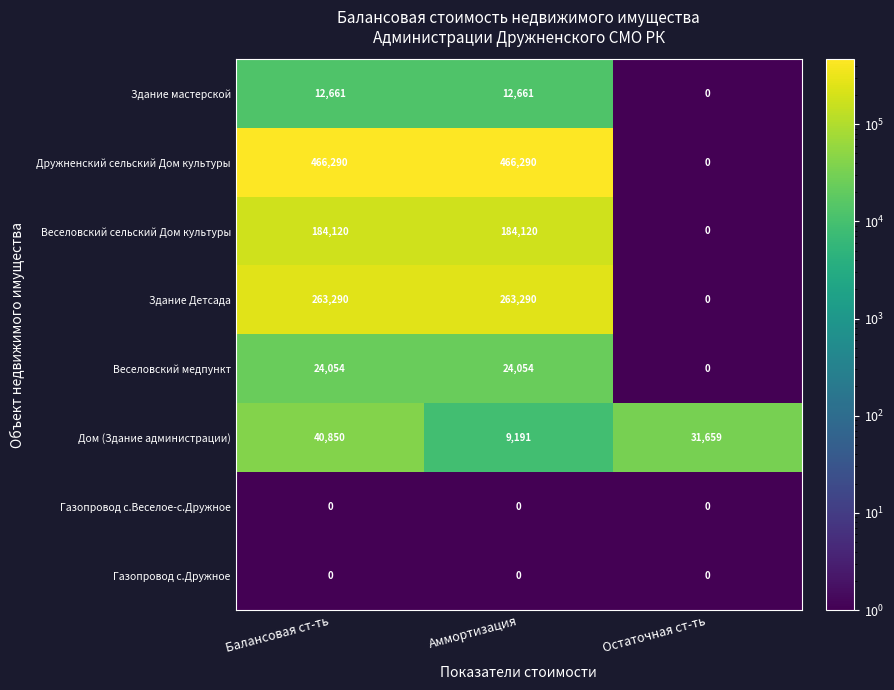

Which series has the largest total across all categories?

Дружненский сельский Дом культуры